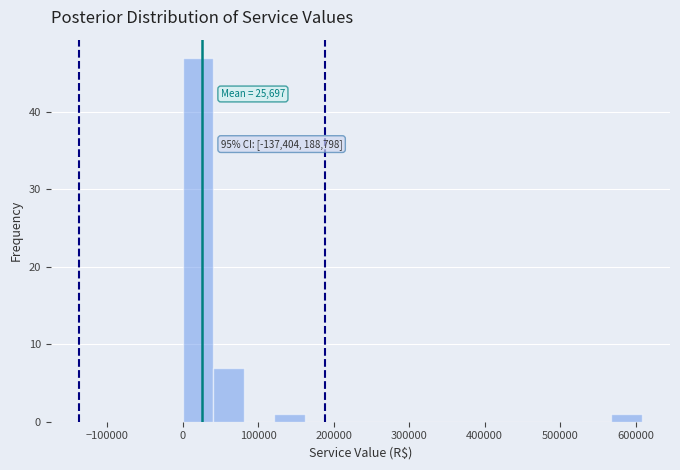

Which range on the x-axis has the tallest bar?

0 to 40000